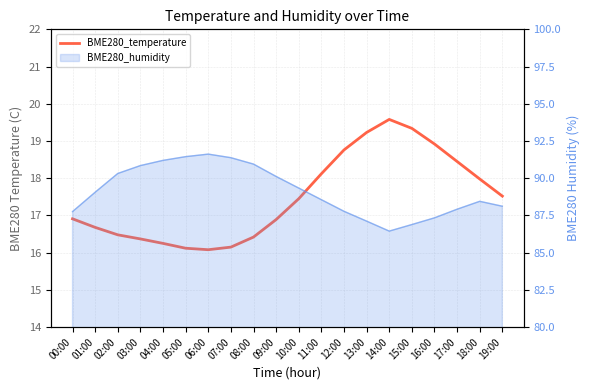

List the labels in order of value, largest first.

14:00, 15:00, 13:00, 16:00, 12:00, 17:00, 11:00, 18:00, 19:00, 10:00, 00:00, 09:00, 01:00, 02:00, 08:00, 03:00, 04:00, 07:00, 05:00, 06:00